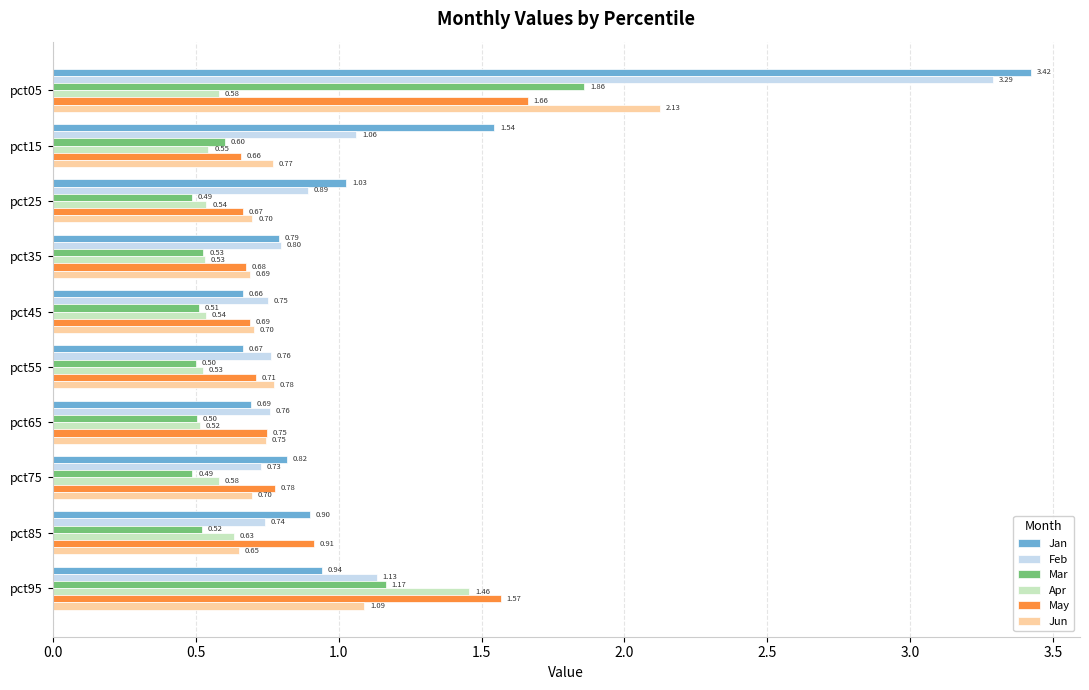

Which series has the largest range (max minus min)?

Jan